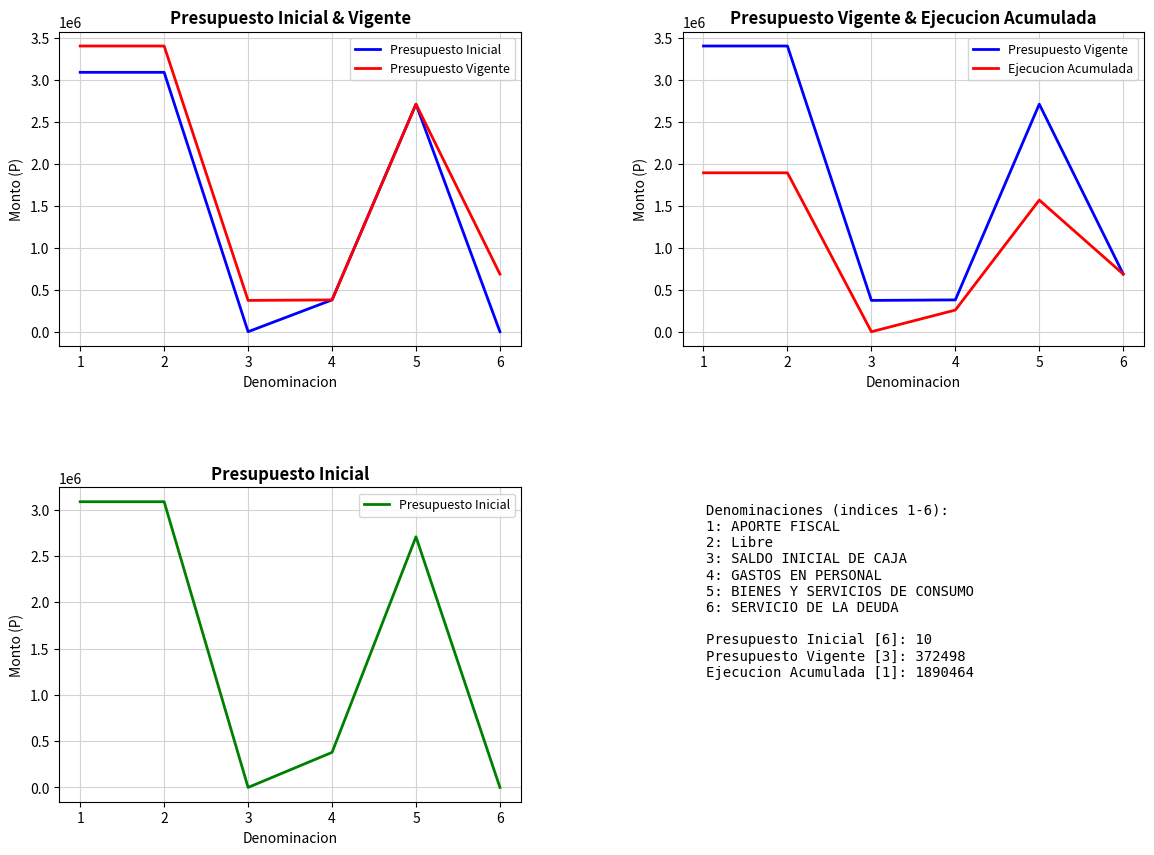

True or false: Ejecucion Acumulada and Presupuesto Vigente intersect in this chart.

False